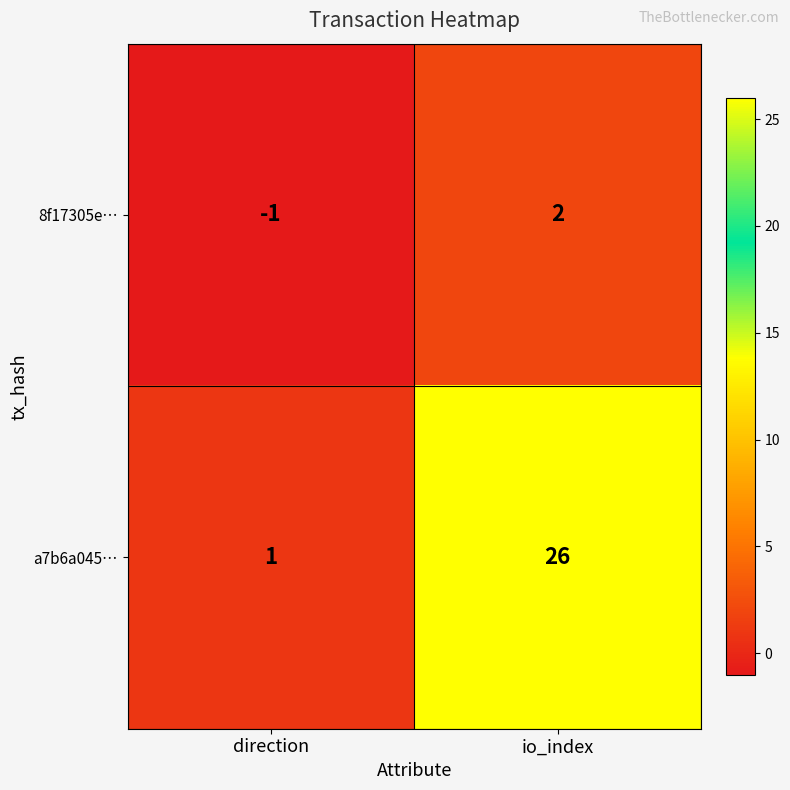

Reading left to right, transcribe all the data shown in this chart.

8f17305e…: direction=-1	io_index=2
a7b6a045…: direction=1	io_index=26